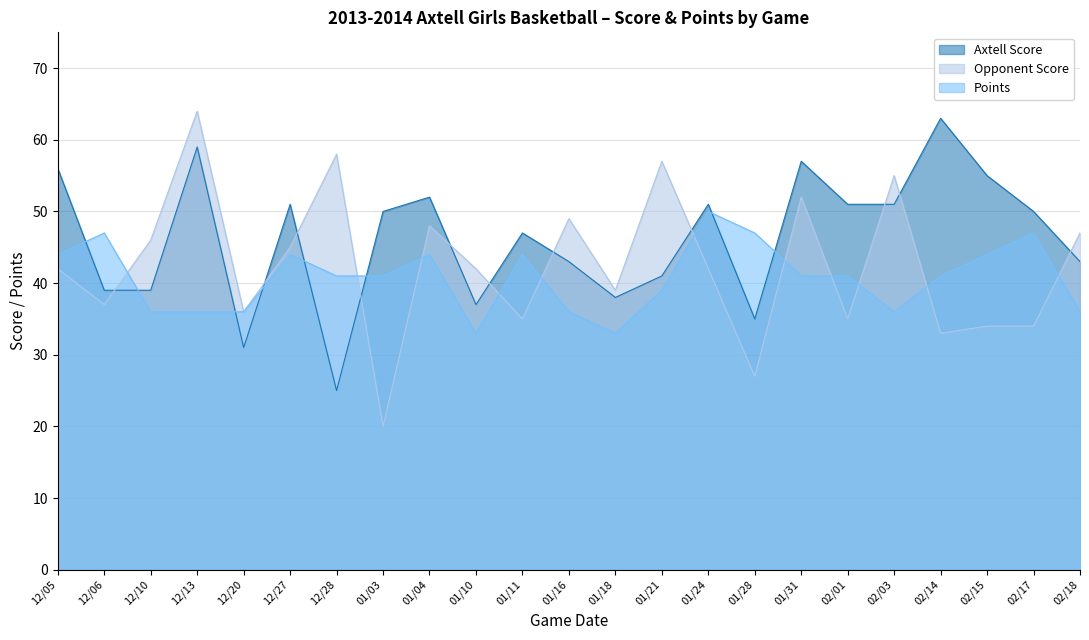

At which label does Opponent Score first exceed 42?

12/10